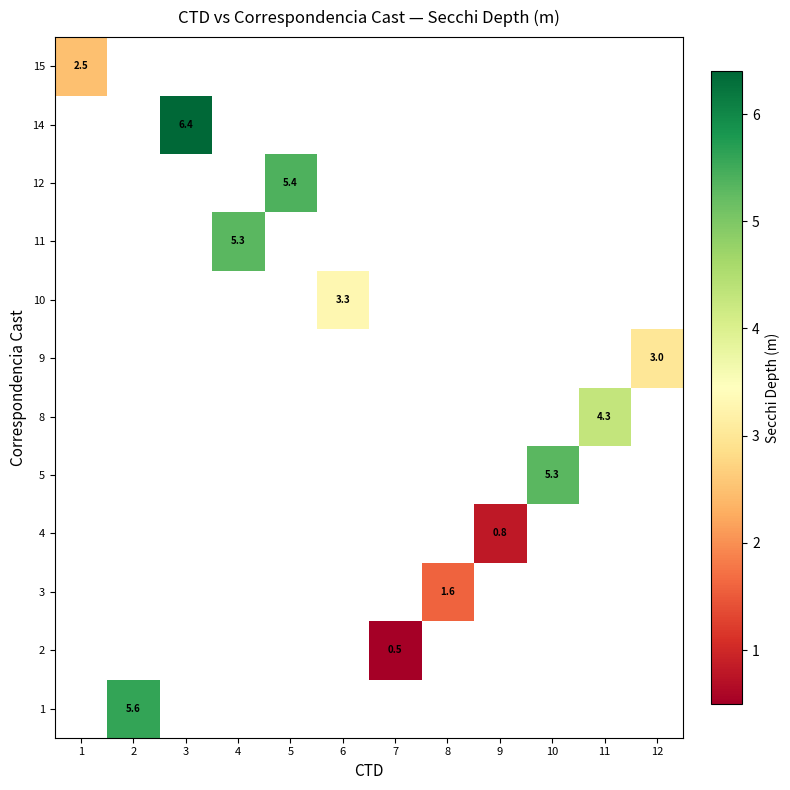

The value of 3 at 8 is 2.4. True or false?

False